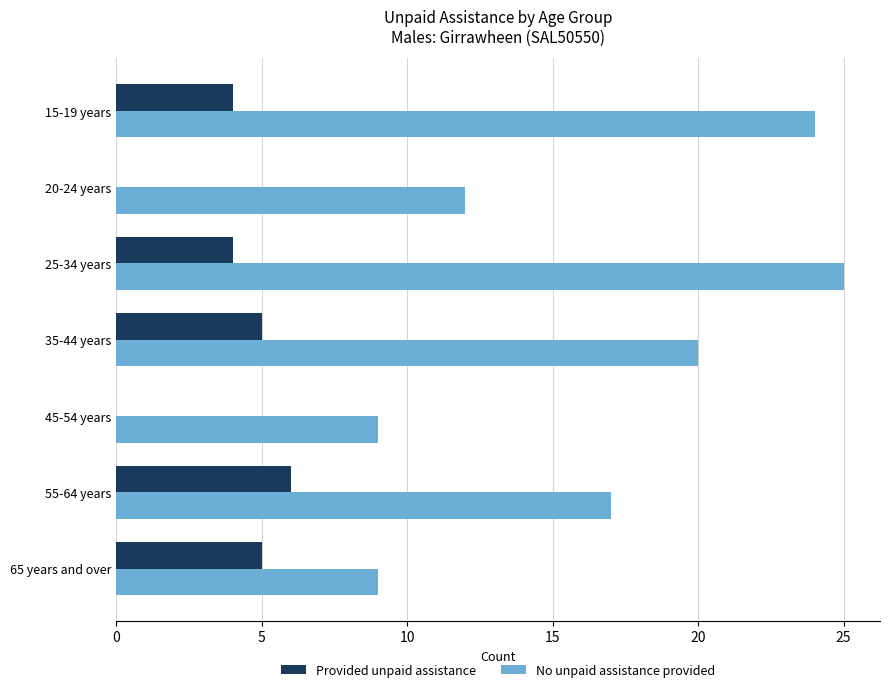

What is the sum of all Provided unpaid assistance values?

24